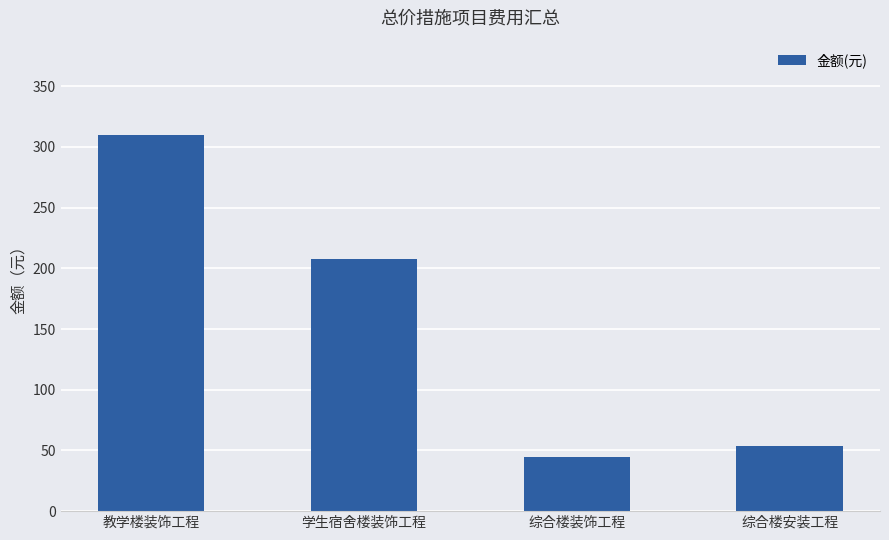

What is the difference between the values at 综合楼安装工程 and 教学楼装饰工程?

256